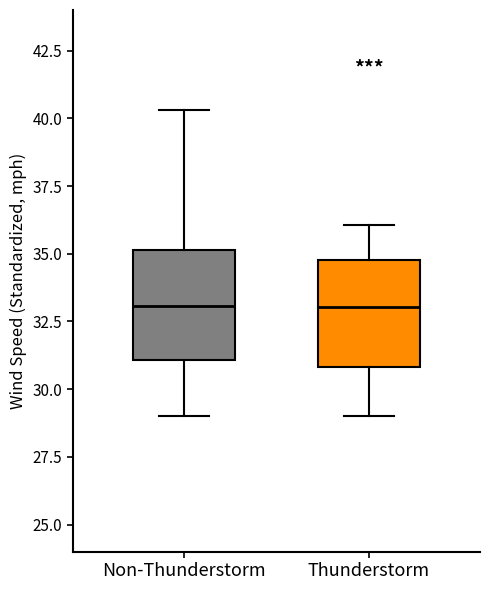

Where does the upper whisker of the box for Non-Thunderstorm end on the y-axis? The values are not printed on the chart, so give them approximately, as read against the axis.

40.5